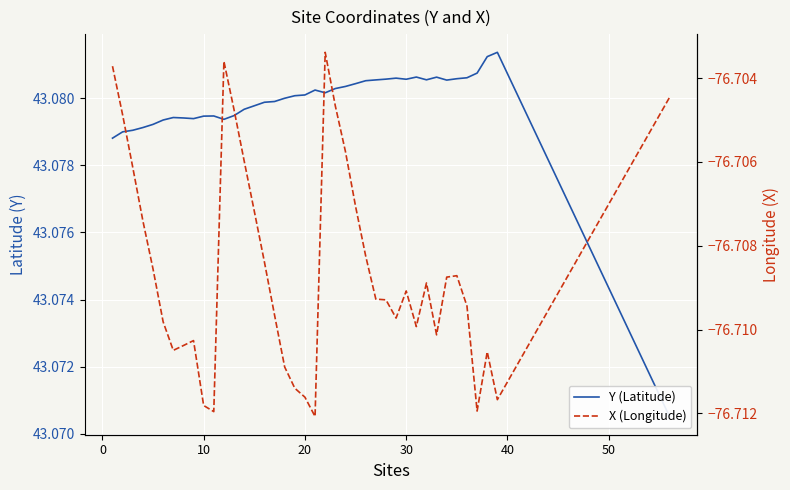

Does the chart display data point markers on the line(s)?

No